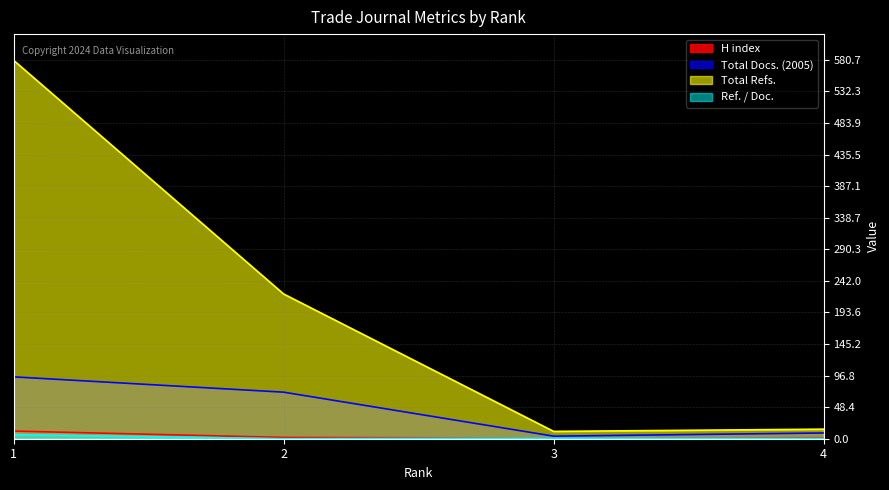

Reading right to left, transcribe all the data shown in this chart.

H index: 1.5	1.0	2.0	11.7
Total Docs. (2005): 8.8	3.9	71.3	94.8
Total Refs.: 14.7	11.2	221.8	580.0
Ref. / Doc.: 0.5	1.0	0.0	6.4